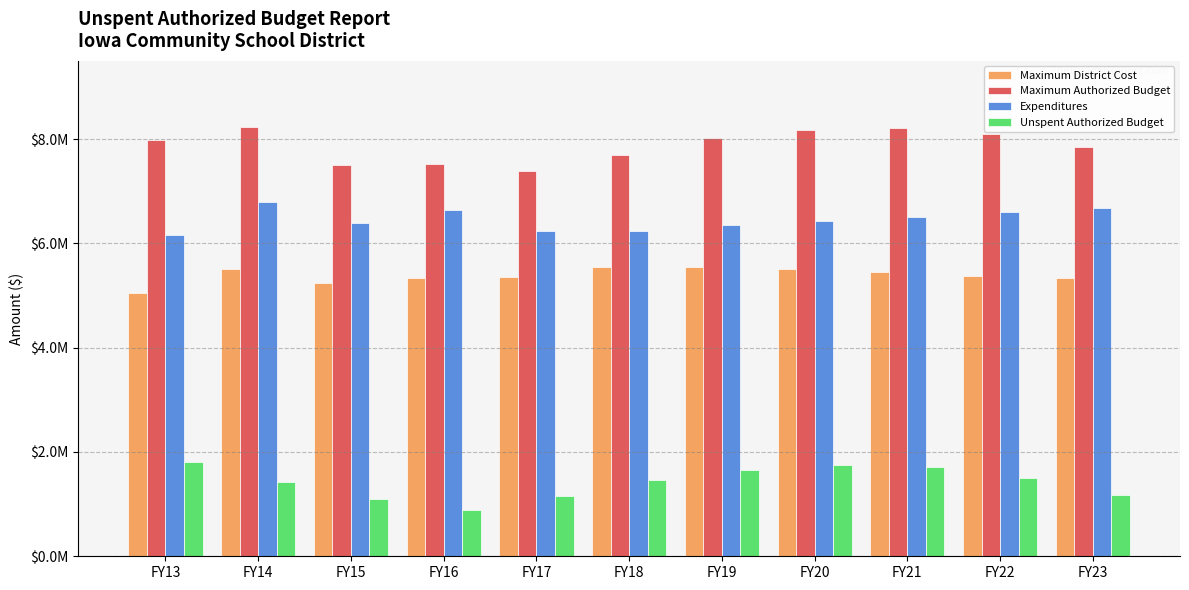

At which label does Expenditures first exceed 6429627?

FY14